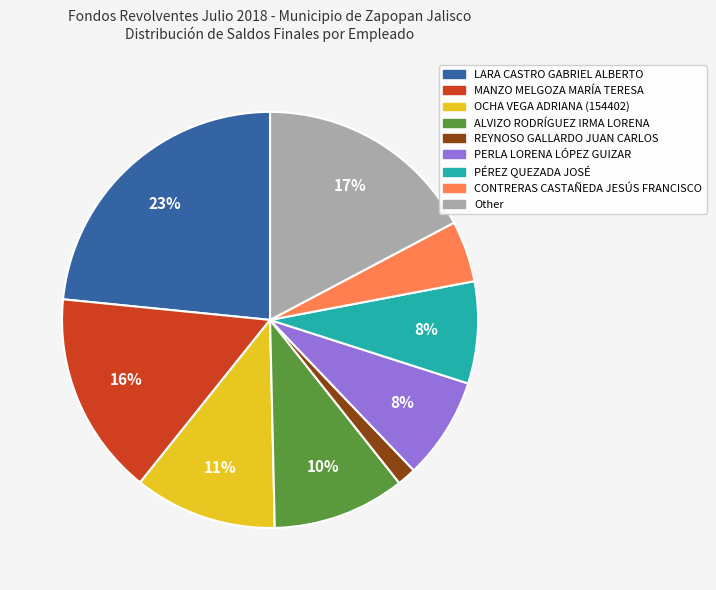

True or false: CONTRERAS CASTAÑEDA JESÚS FRANCISCO accounts for 5% of the total.

True